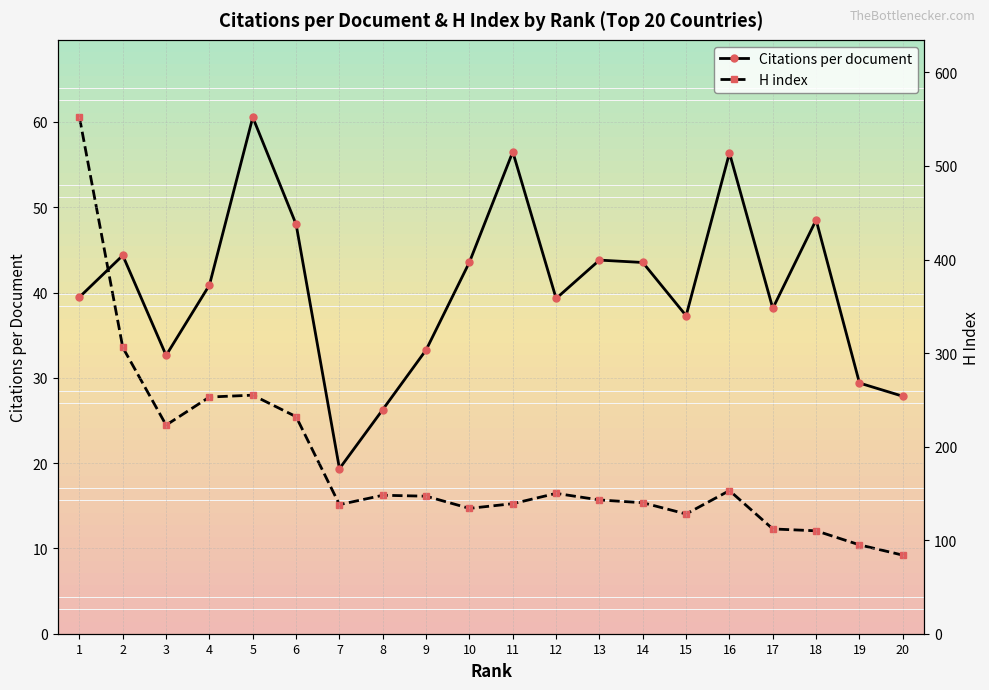

Reading right to left, transcribe all the data shown in this chart.

Citations per document: 27.8	29.4	48.5	38.1	56.4	37.3	43.5	43.8	39.3	56.5	43.6	33.3	26.3	19.4	48.0	60.5	40.9	32.6	44.4	39.5
H index: 84.0	95.0	110.0	112.0	153.0	128.0	140.0	143.0	150.0	139.0	134.0	147.0	148.0	138.0	232.0	255.0	253.0	223.0	306.0	552.0